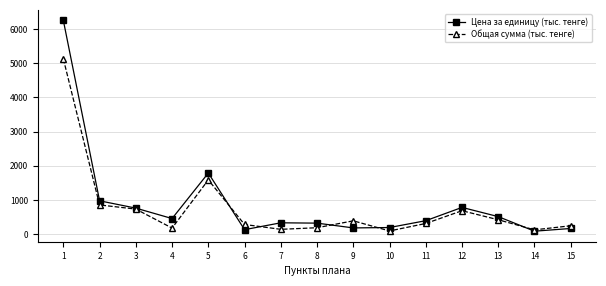

Which series has the widest spread of values?

Цена за единицу (тыс. тенге)